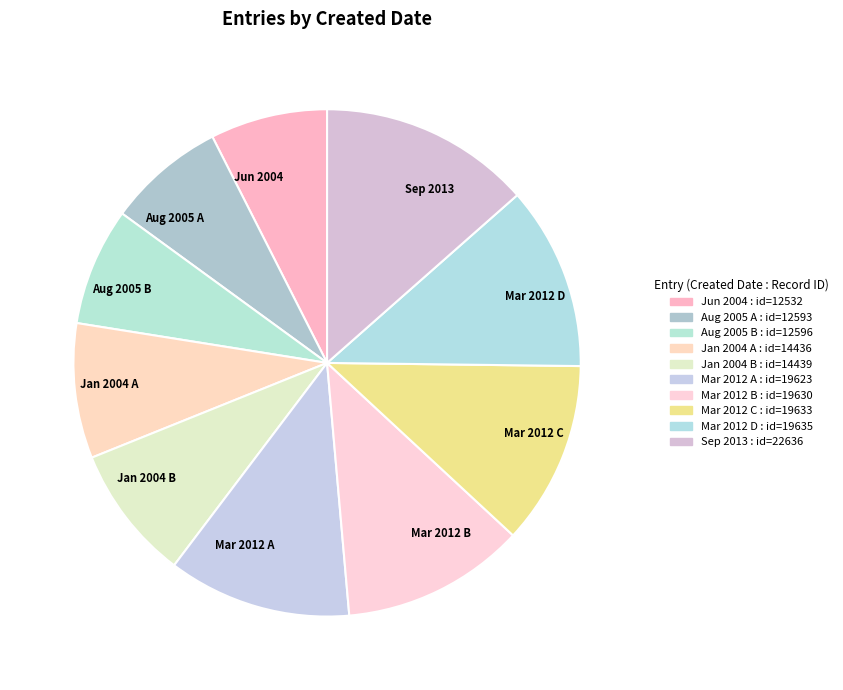

The Mar 2012 C slice represents 12% of the pie. True or false?

True